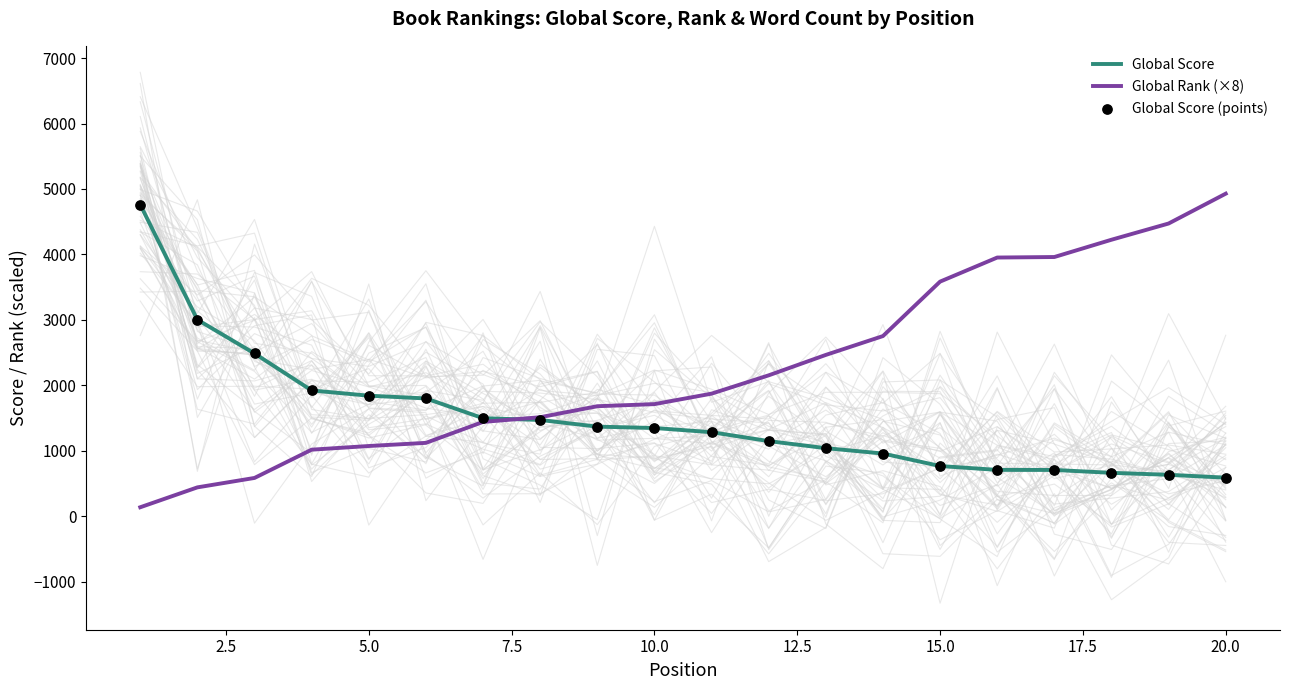

Which series contains the lowest Y value?

Global Rank (×8)